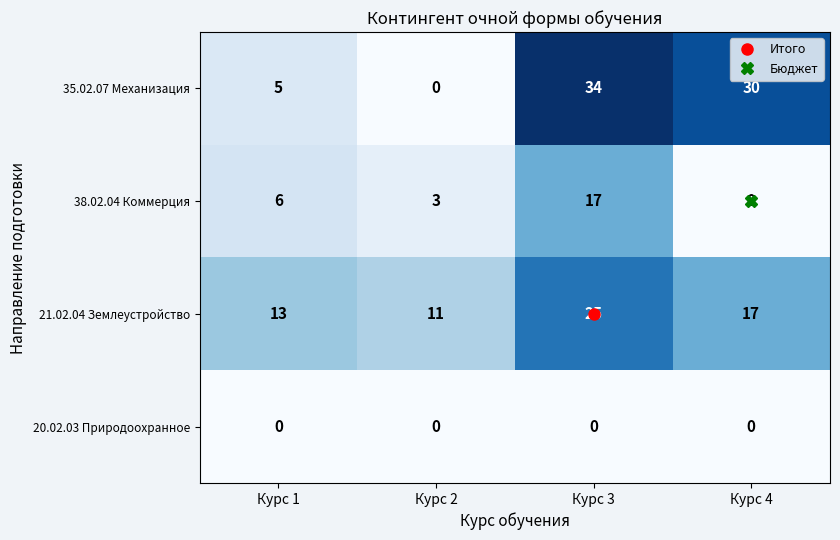

What is the difference between the 21.02.04 Землеустройство values at Курс 2 and Курс 4?

6